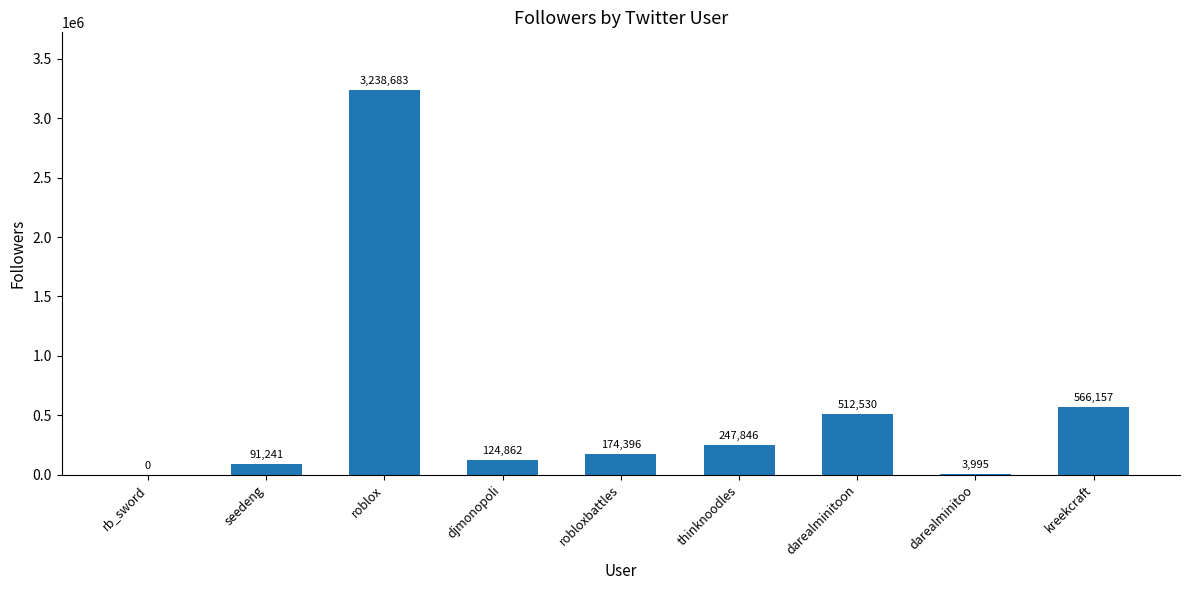

Reading left to right, what are all the values shown in this chart?

rb_sword=0	seedeng=91241	roblox=3238683	djmonopoli=124862	robloxbattles=174396	thinknoodles=247846	darealminitoon=512530	darealminitoo=3995	kreekcraft=566157